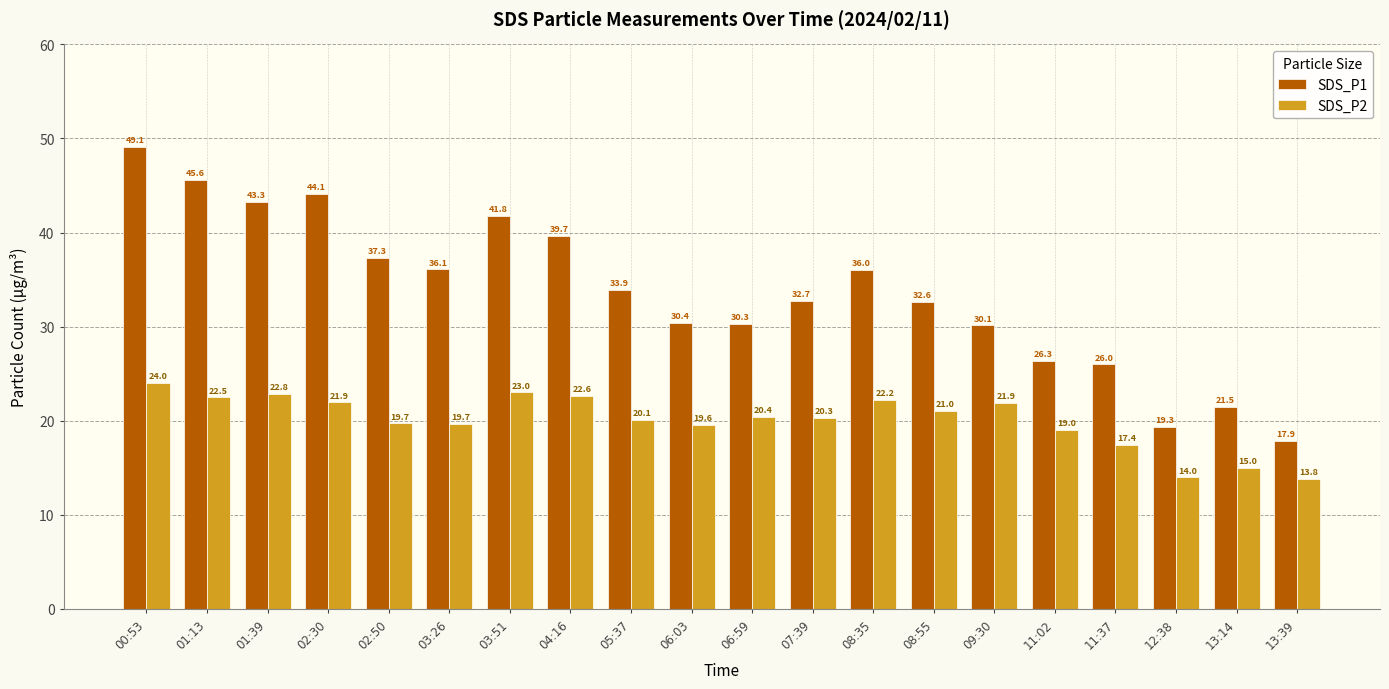

How many bars are there in total?

40